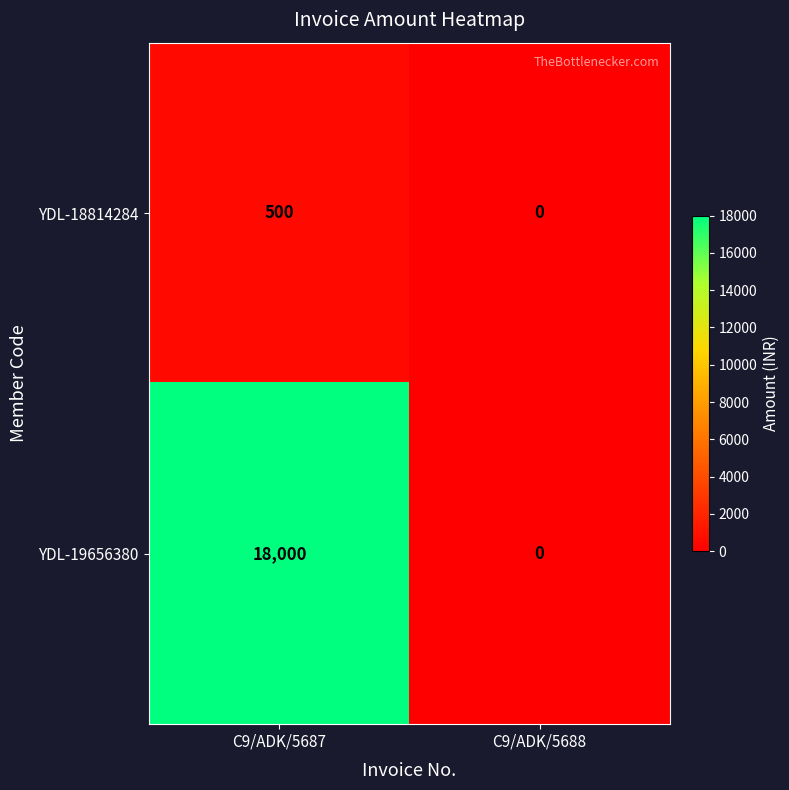

Reading left to right, transcribe all the data shown in this chart.

YDL-18814284: C9/ADK/5687=500	C9/ADK/5688=0
YDL-19656380: C9/ADK/5687=18000	C9/ADK/5688=0